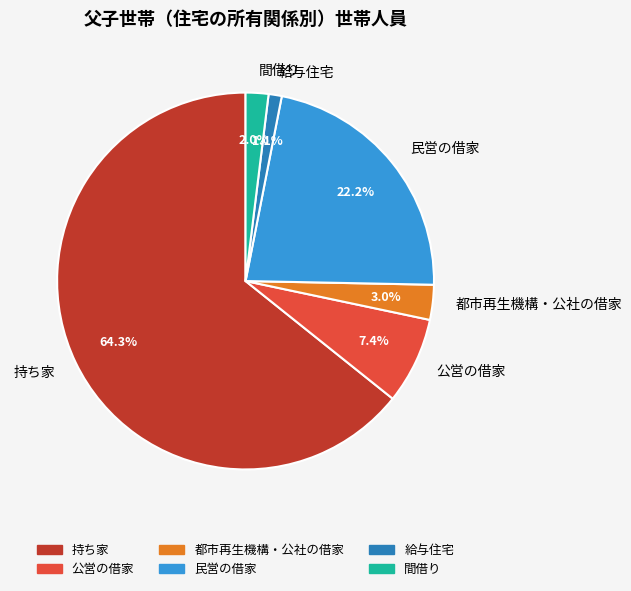

To the nearest percent, what portion does 公営の借家 represent?

7%